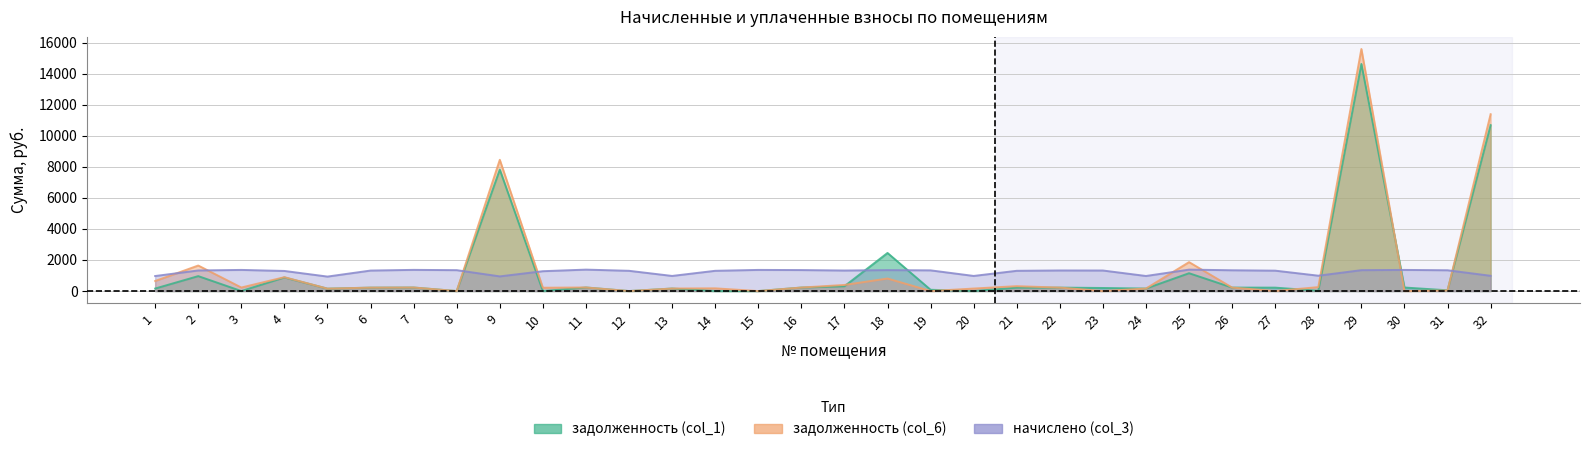

What is the difference between the maximum and minimum values in the задолженность (col_6) series?

15589.1